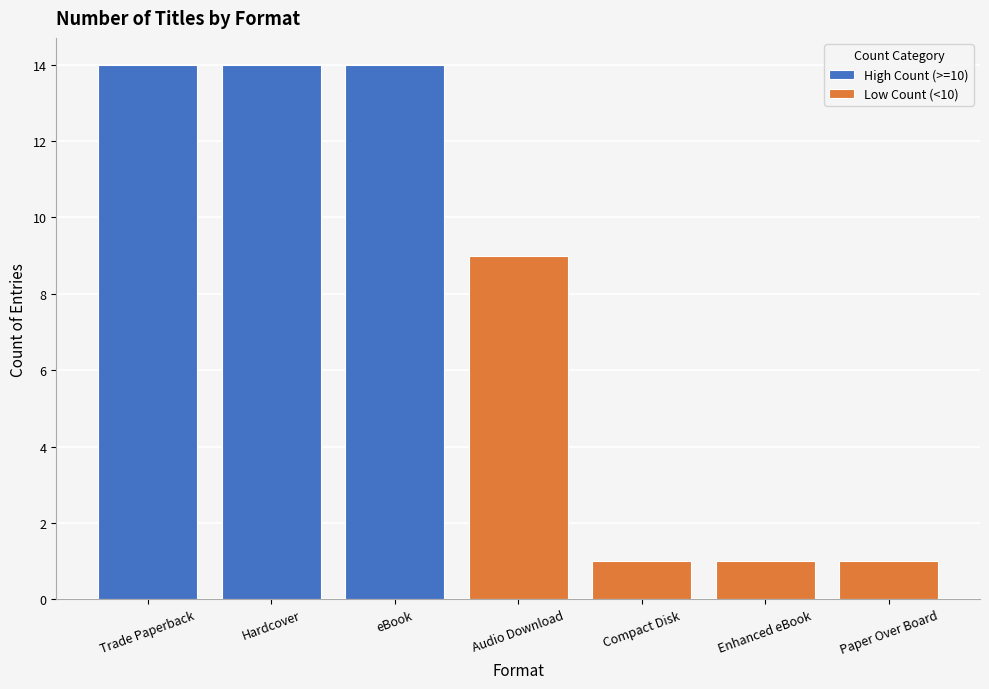

How many bars are there in total?

7